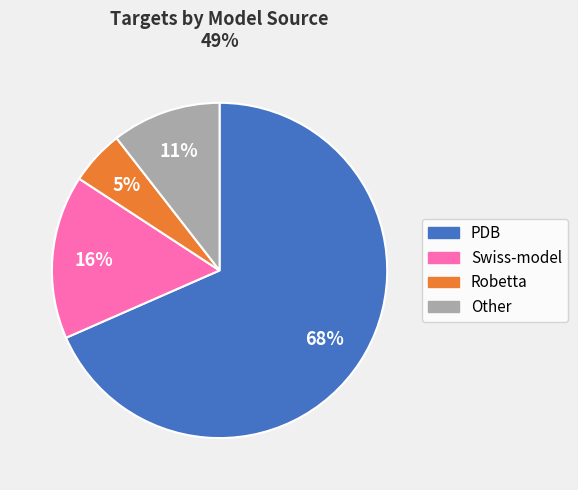

To the nearest percent, what is the difference between the largest and smallest slice percentages?

63%